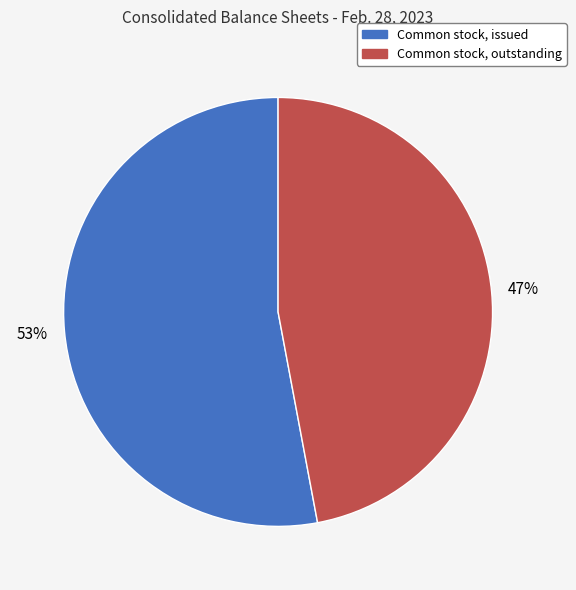

To the nearest percent, what is the average slice percentage?

50%